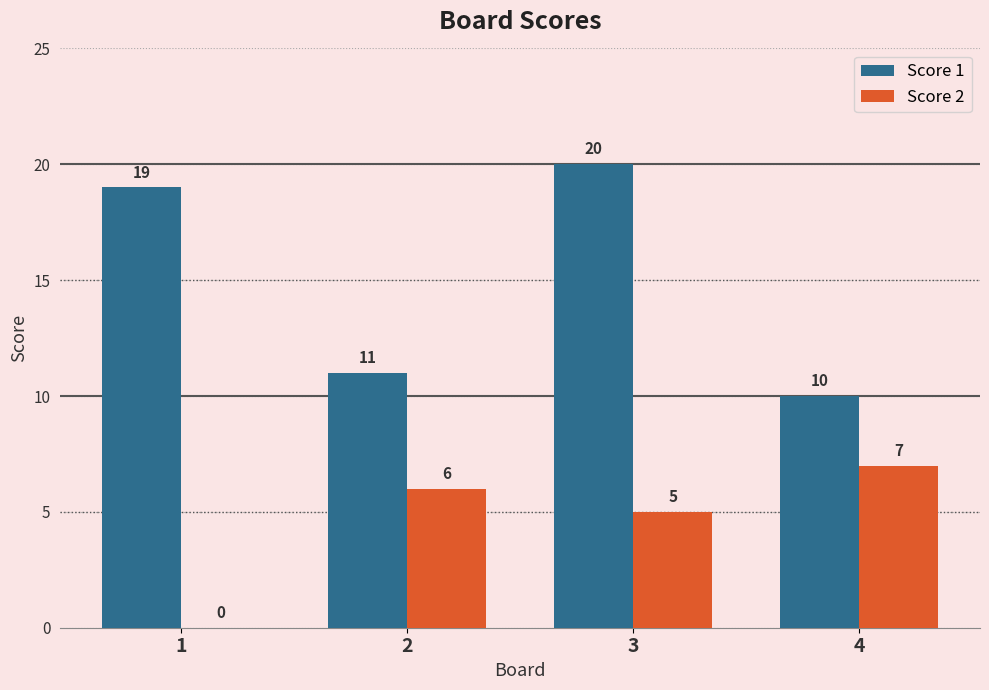

What are all the series names shown in the legend?

Score 1, Score 2